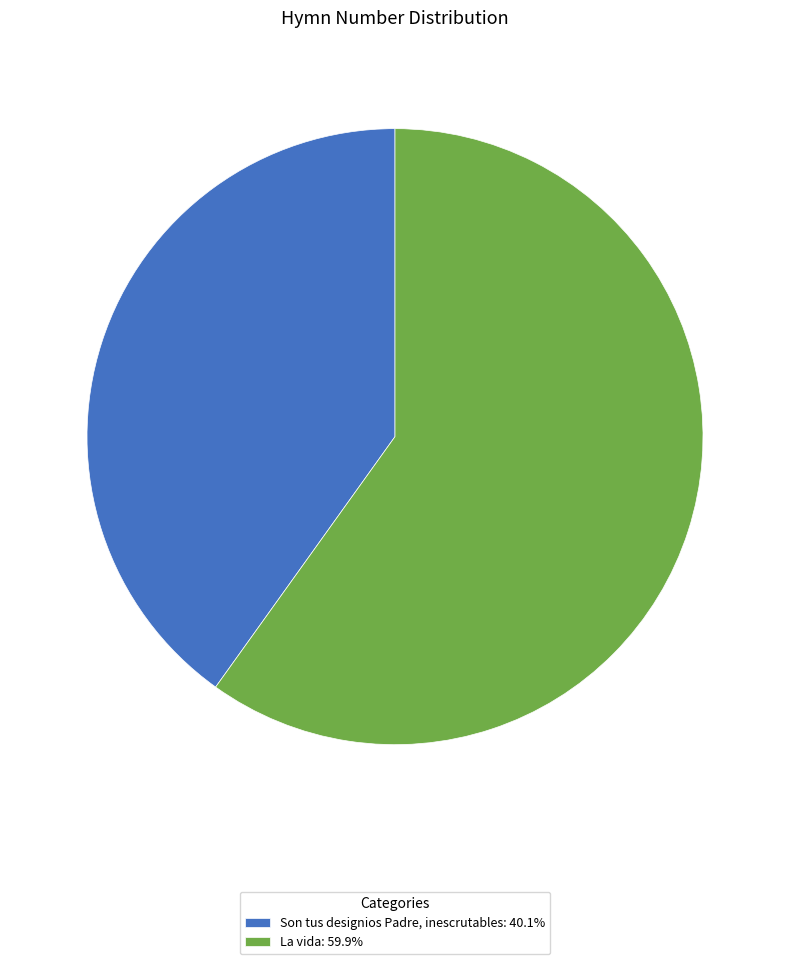

Between La vida and Son tus designios Padre, inescrutables, which is larger?

La vida